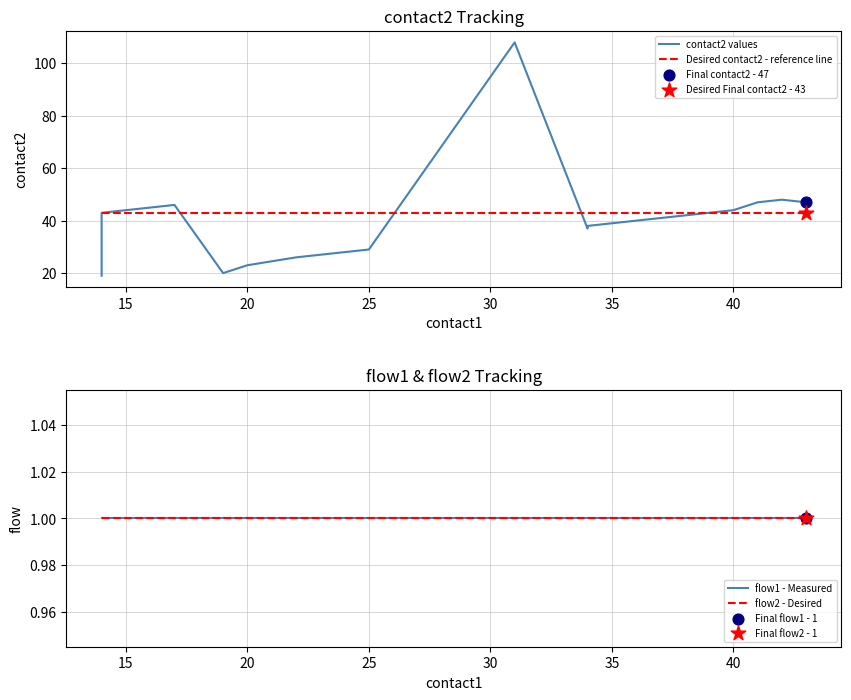

What are all the series names shown in the legend?

contact2 values, Desired contact2 - reference line, flow1 - Measured, flow2 - Desired